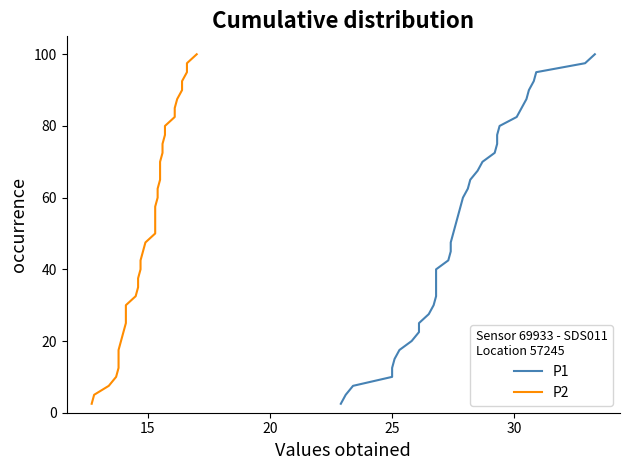

Is this an area chart (filled region under the line)?

No